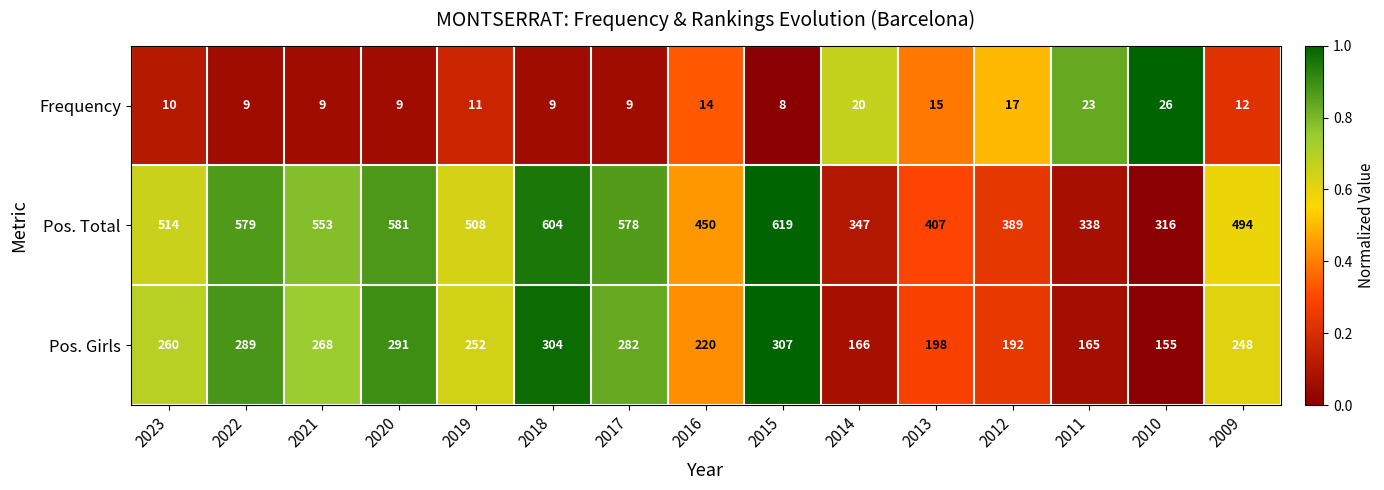

What is the sum of all Pos. Total values?

7277